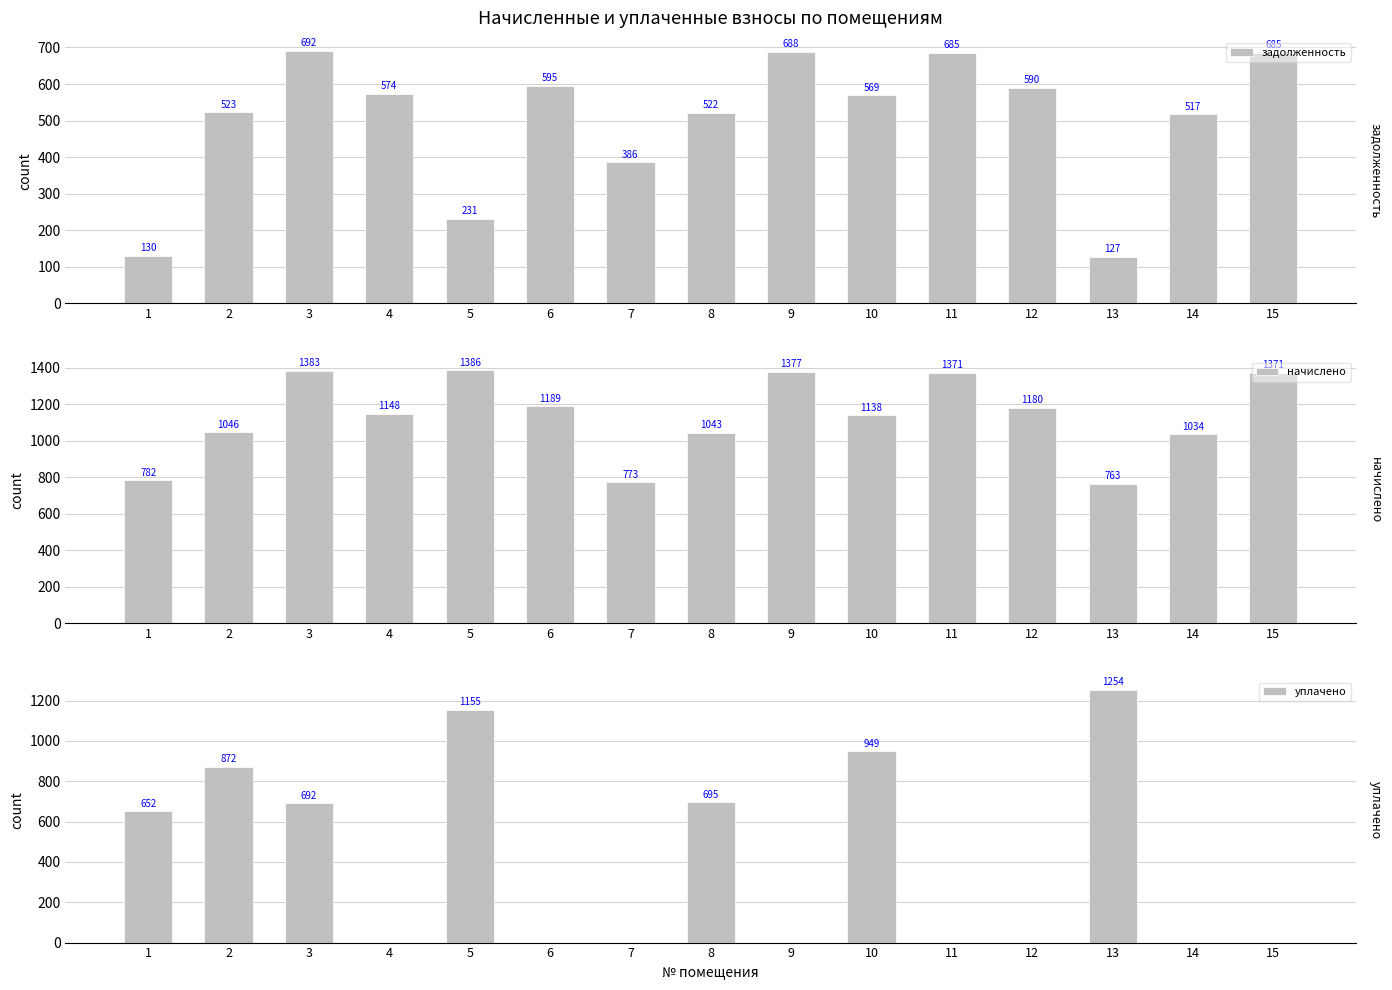

Between 7 and 15, which series saw the biggest shift?

начислено